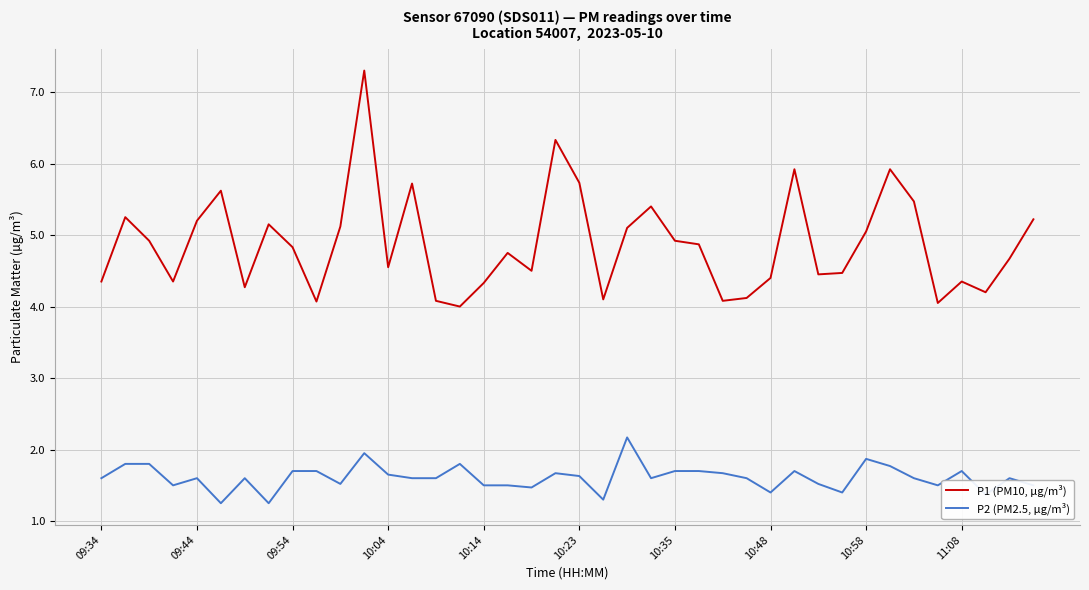

True or false: P2 (PM2.5, µg/m³) and P1 (PM10, µg/m³) intersect in this chart.

False